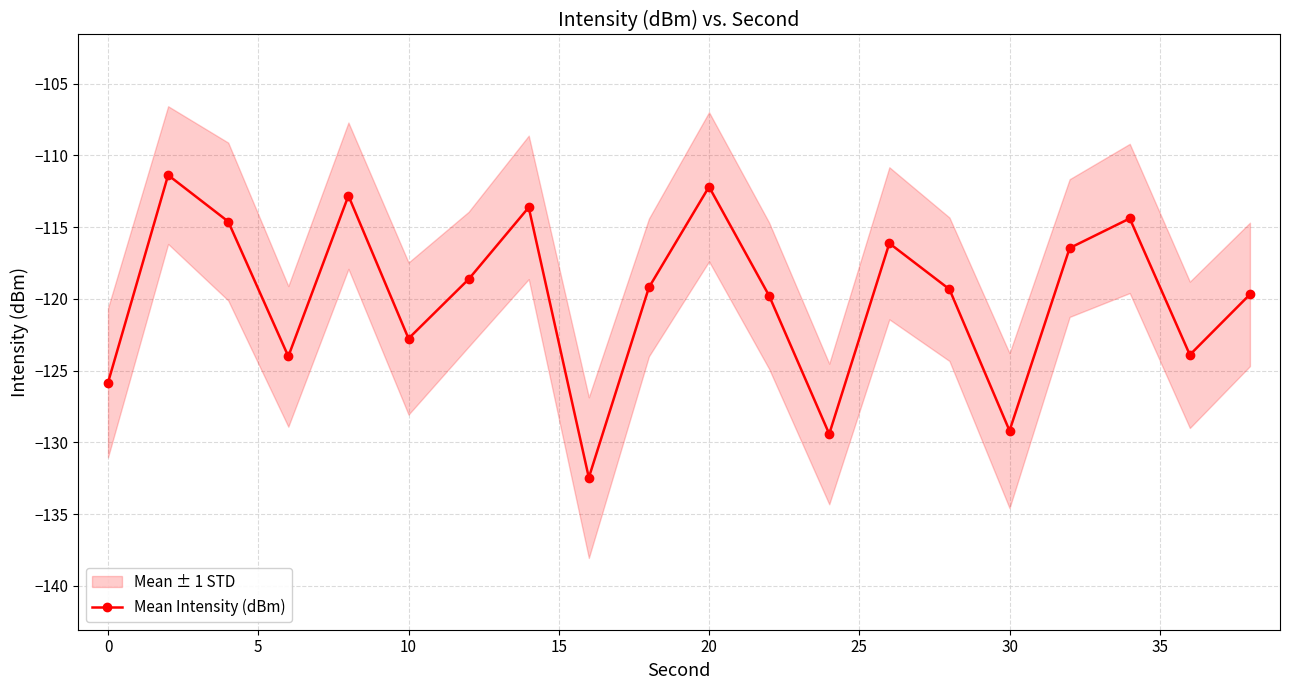

In Mean Intensity (dBm), how many points are higher than both neighbors (excluding endpoints)?

6